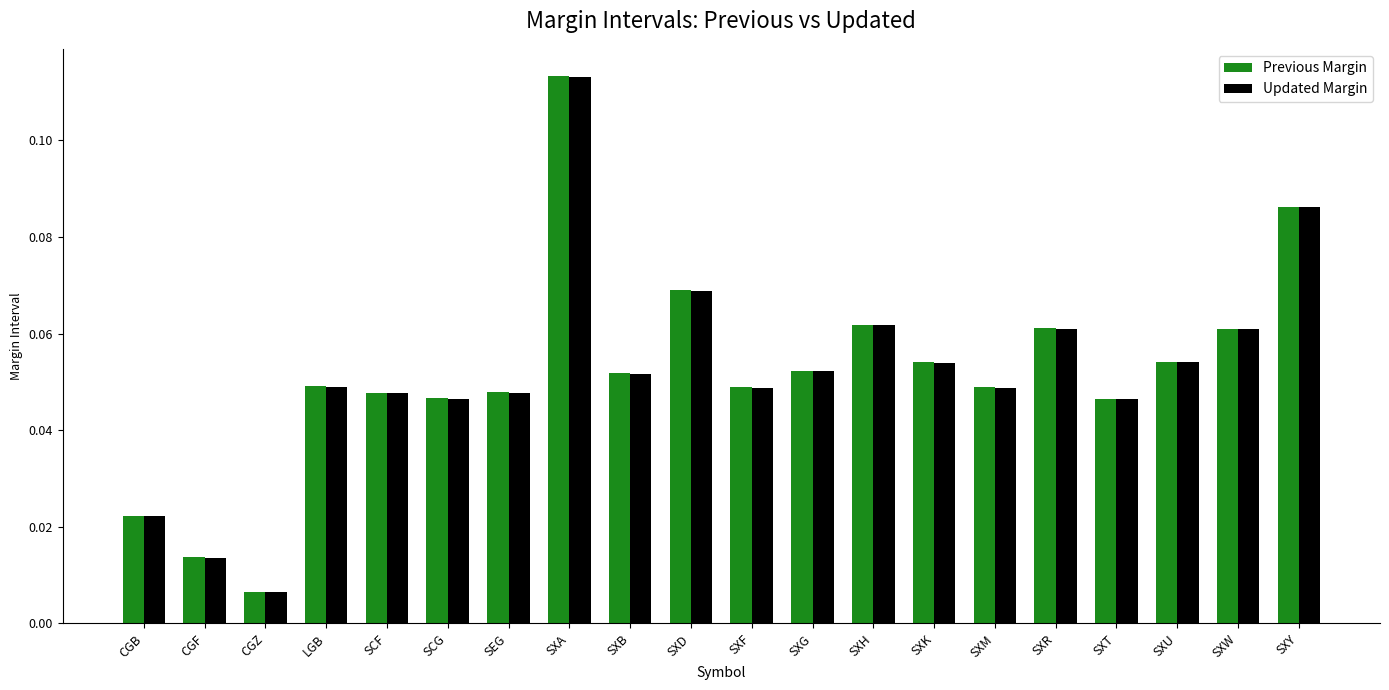

Which category has the lowest value in the Updated Margin series?

CGZ